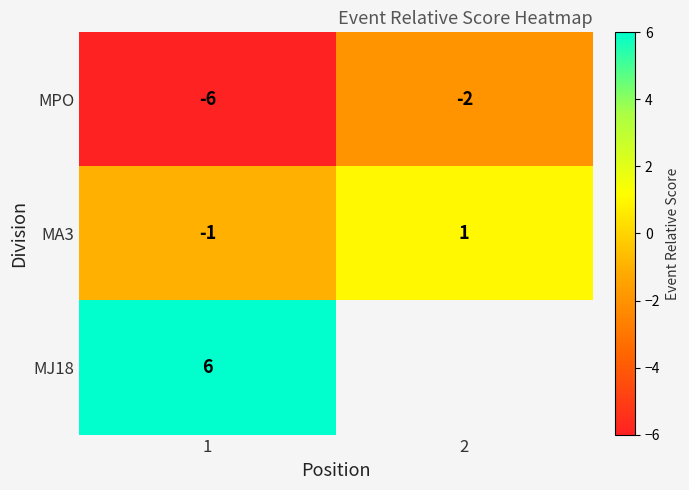

Is it true that MPO equals -1.0 at 2?

False